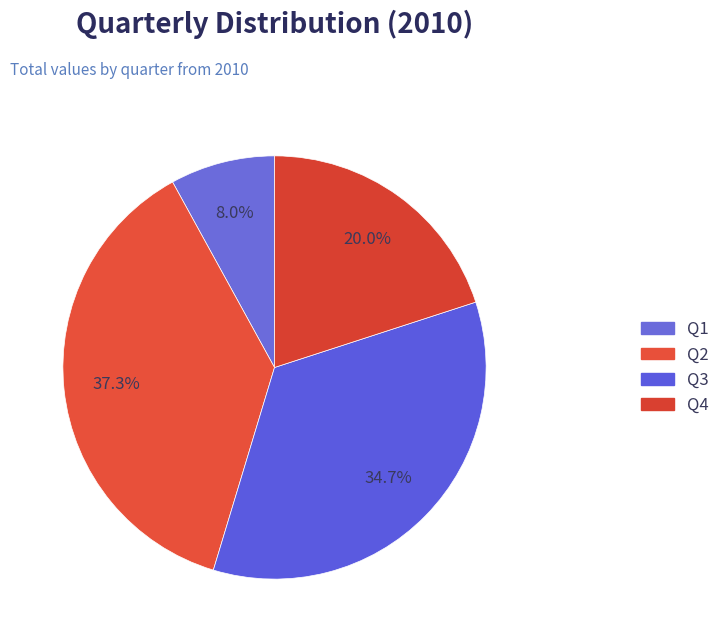

True or false: Q4 accounts for 20% of the total.

True